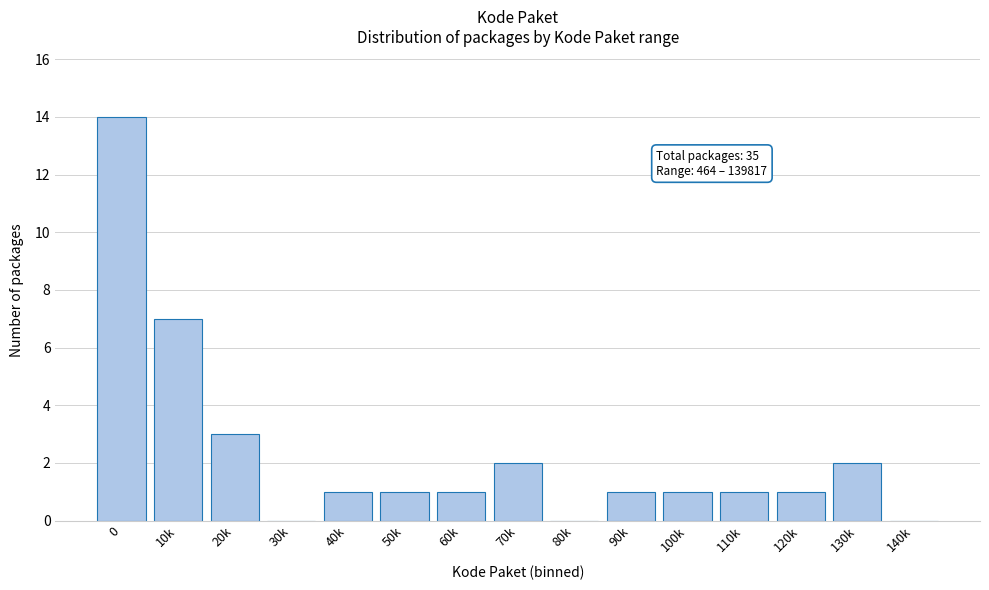

Reading right to left, transcribe all the data shown in this chart.

140k=0	130k=2	120k=1	110k=1	100k=1	90k=1	80k=0	70k=2	60k=1	50k=1	40k=1	30k=0	20k=3	10k=7	0=14